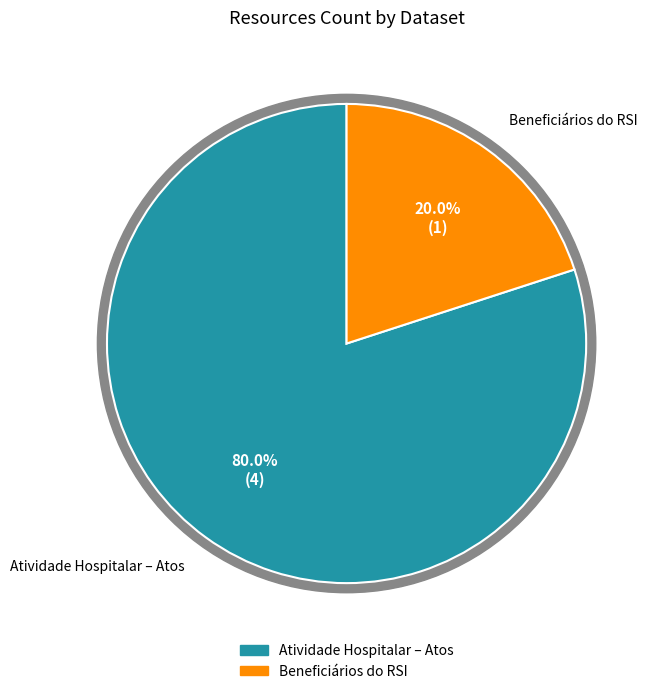

What is the change in value from Atividade Hospitalar – Atos to Beneficiários do RSI?

-3